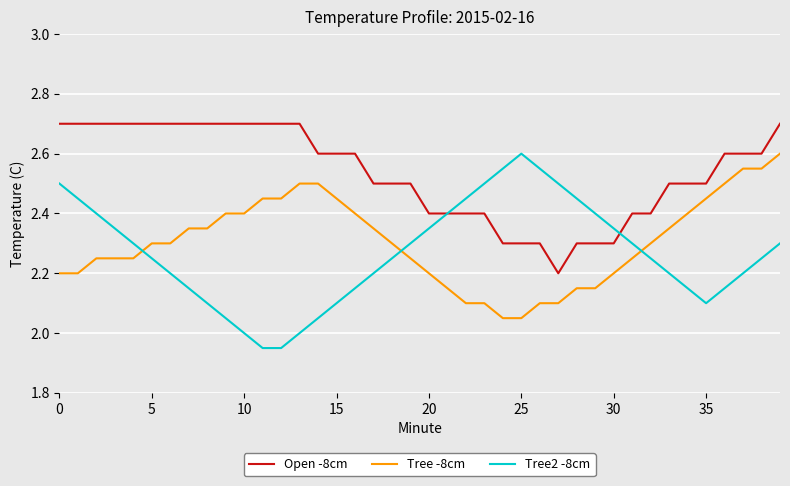

What is the sum of all Tree -8cm values?

92.2